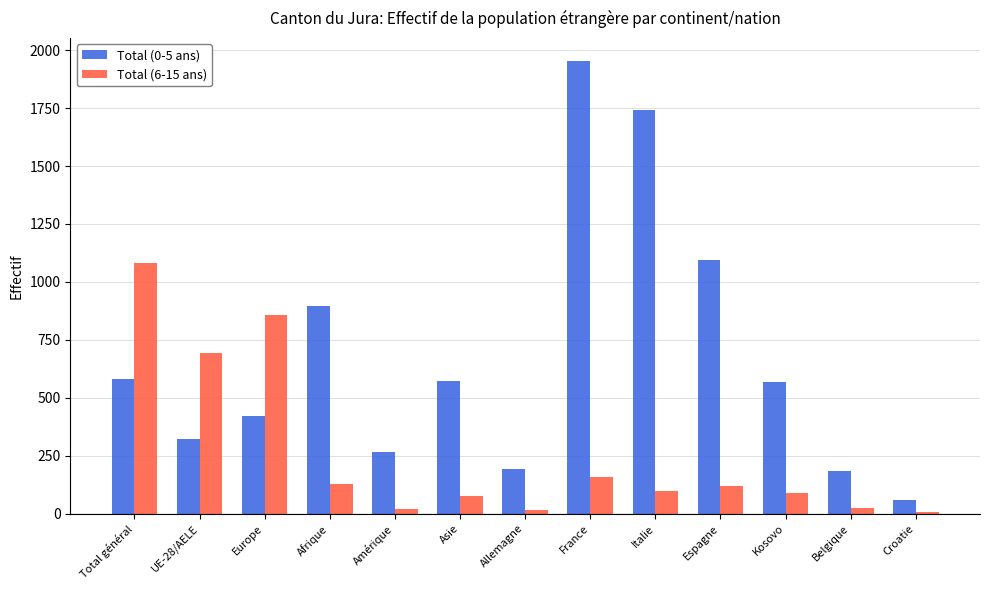

Where is Total (0-5 ans) nearest to the value 1007?

Espagne